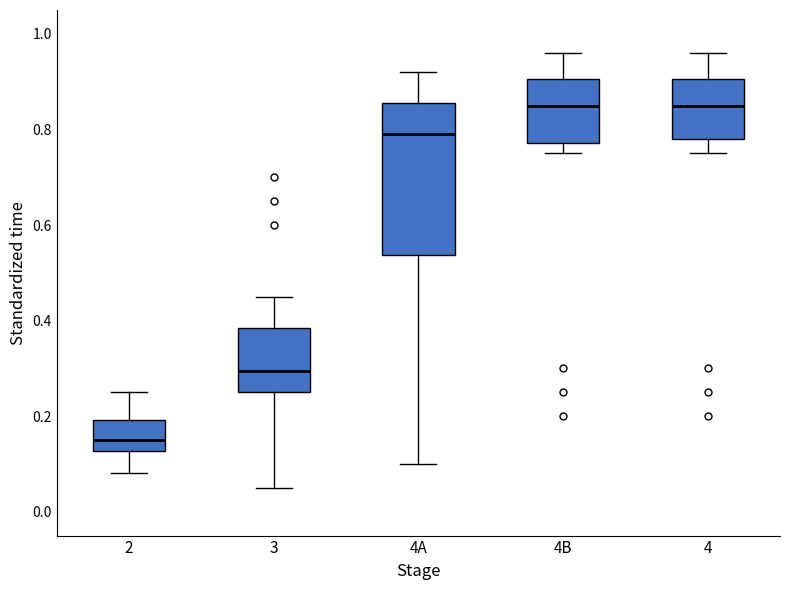

Comparing the boxes themselves (not the whiskers), which one is the tallest?

4A